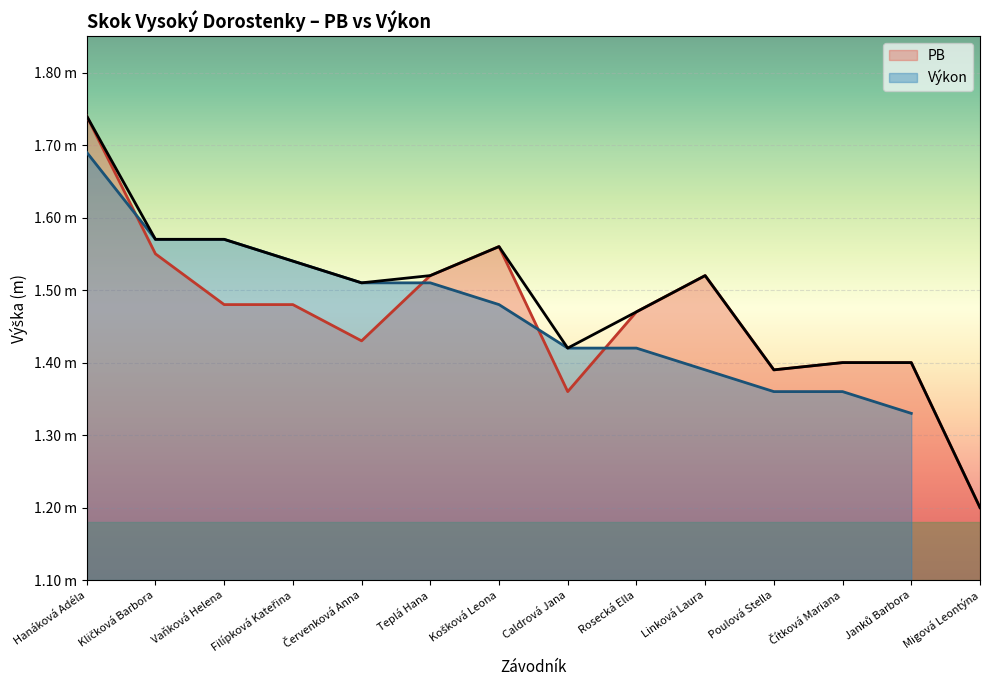

True or false: the data shows 1.7 at Hanáková Adéla.

True